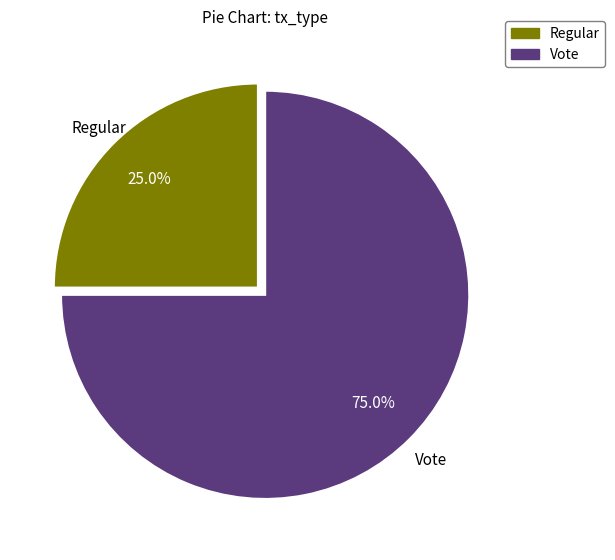

What percentage is the Regular slice, to the nearest percent?

25%